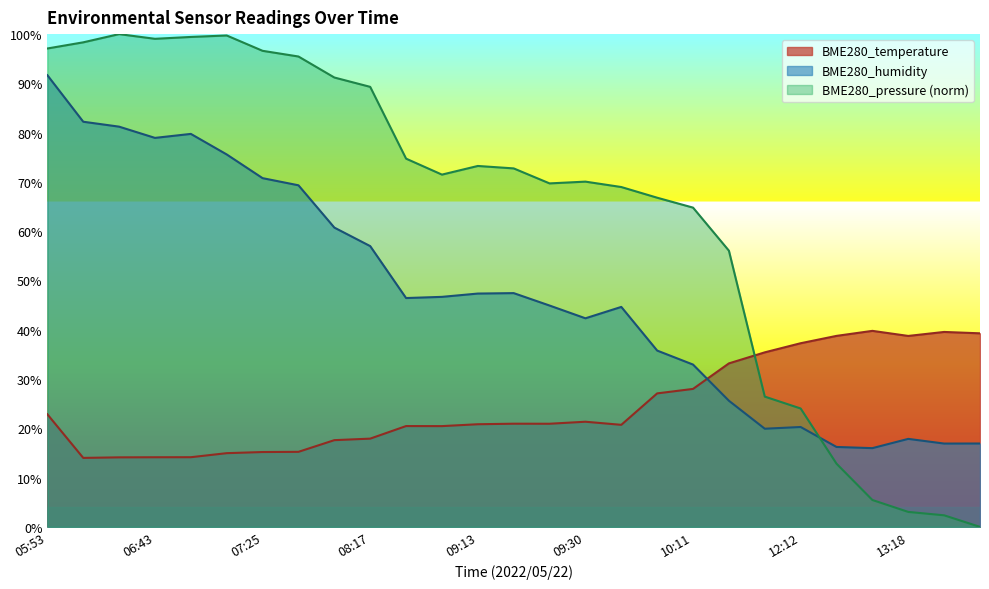

What is the average value of the BME280_humidity series?

47.6